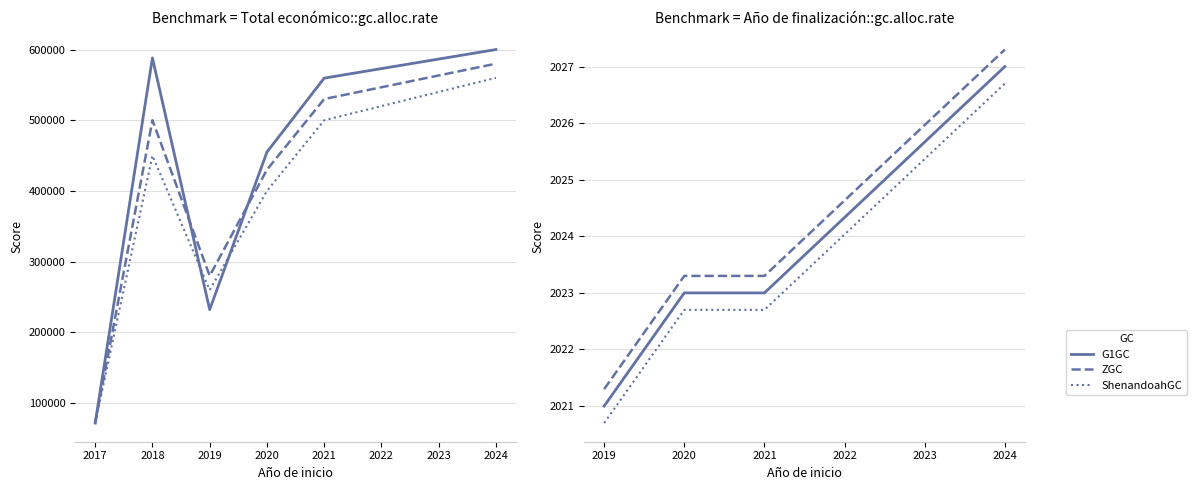

List the labels in order of value, largest first.

2024, 2018, 2021, 2020, 2019, 2017